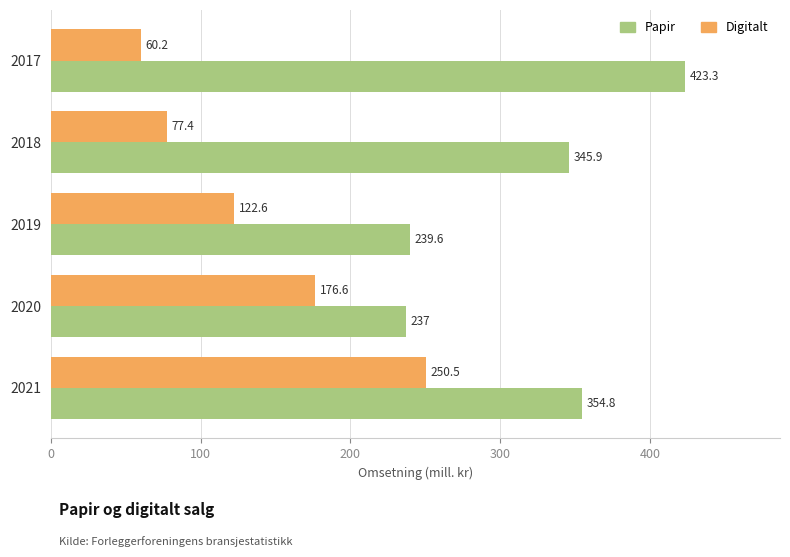

Is the value of Digitalt at 2020 greater than the value of Papir at 2021?

No